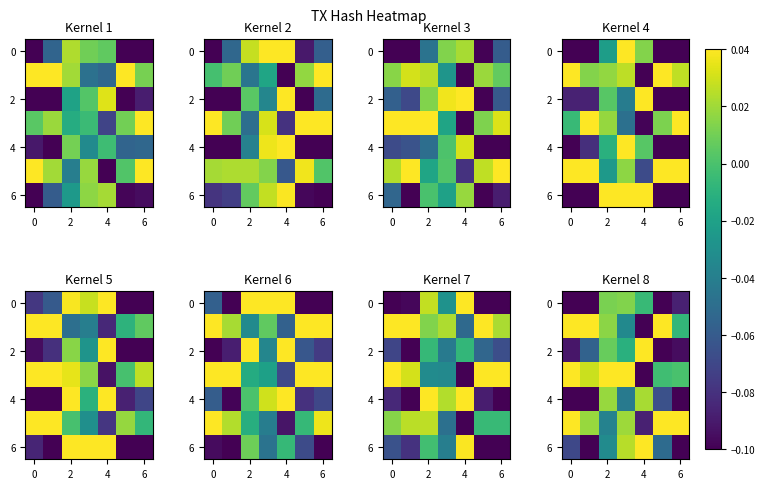

Which series changed the most between 4 and 6?

6